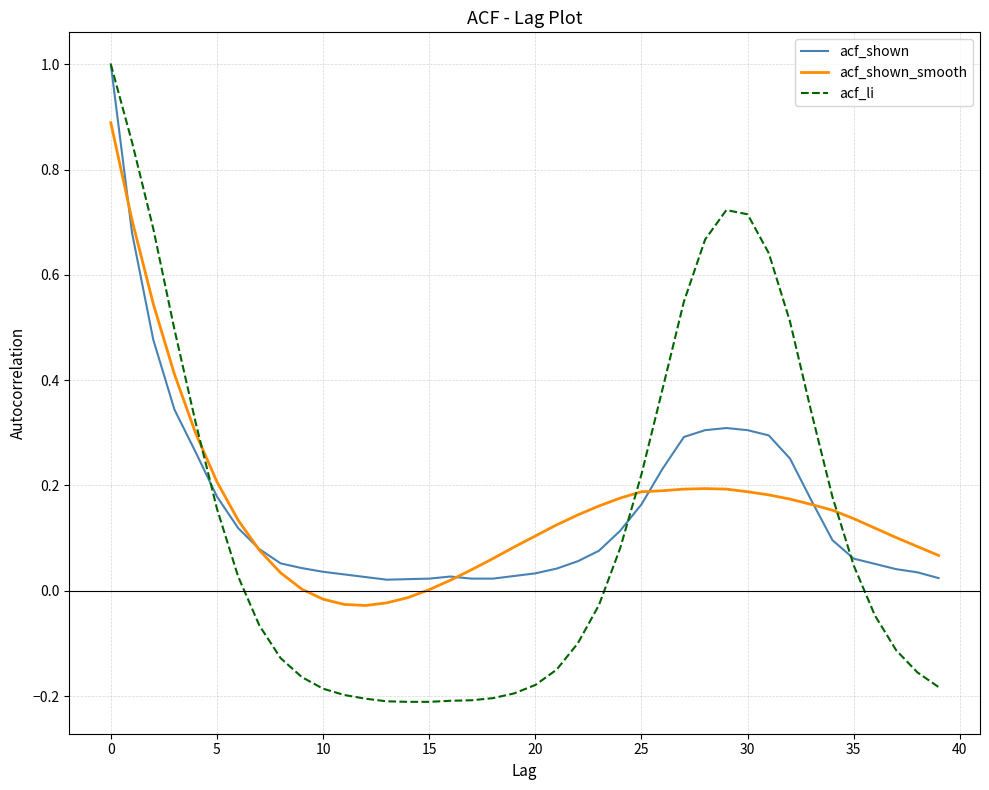

What is the greatest value displayed?

1.0